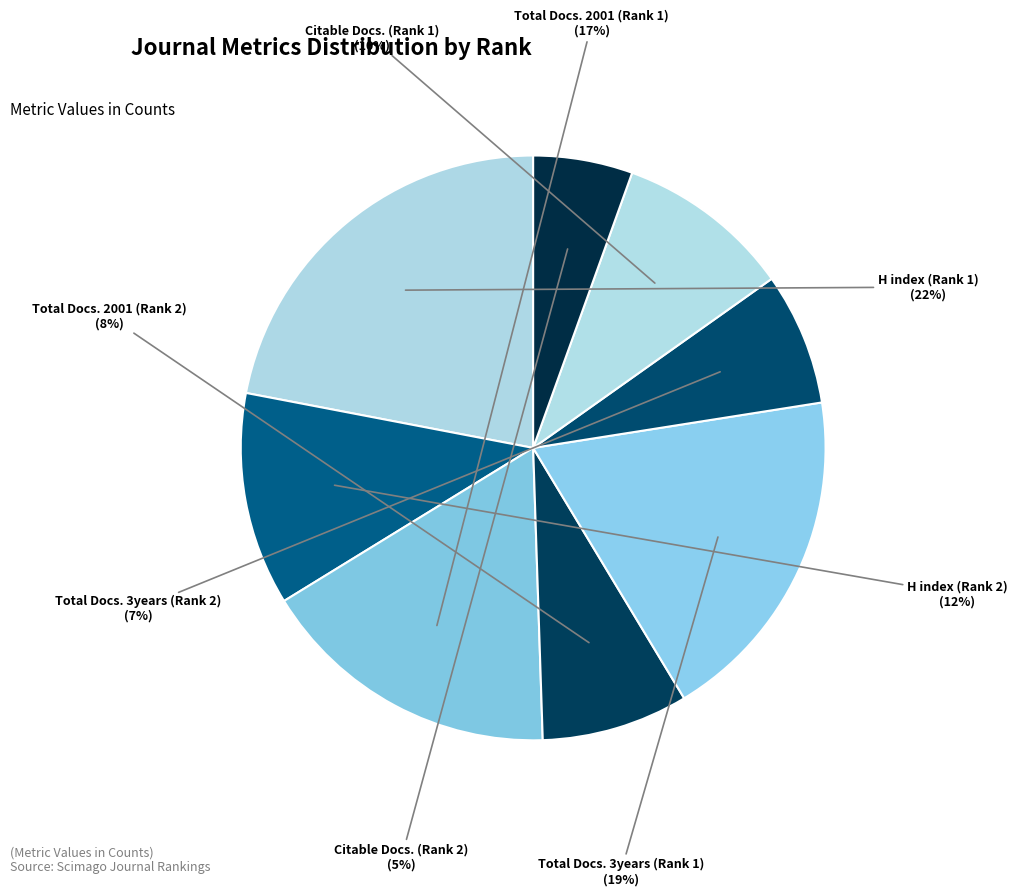

Is there a majority slice in this chart?

No